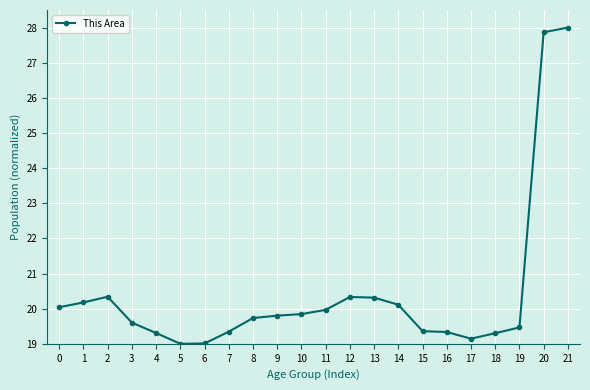

What is the change in value from 11 to 21?

+8.0